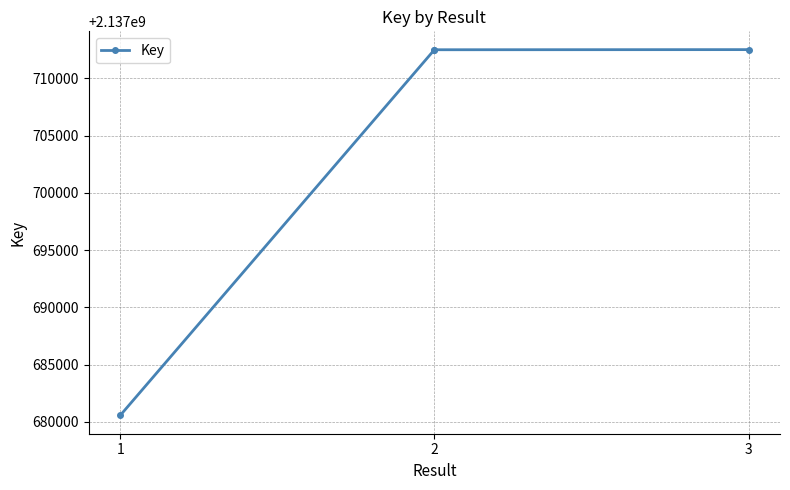

What is the maximum value shown in the chart?

2137712515